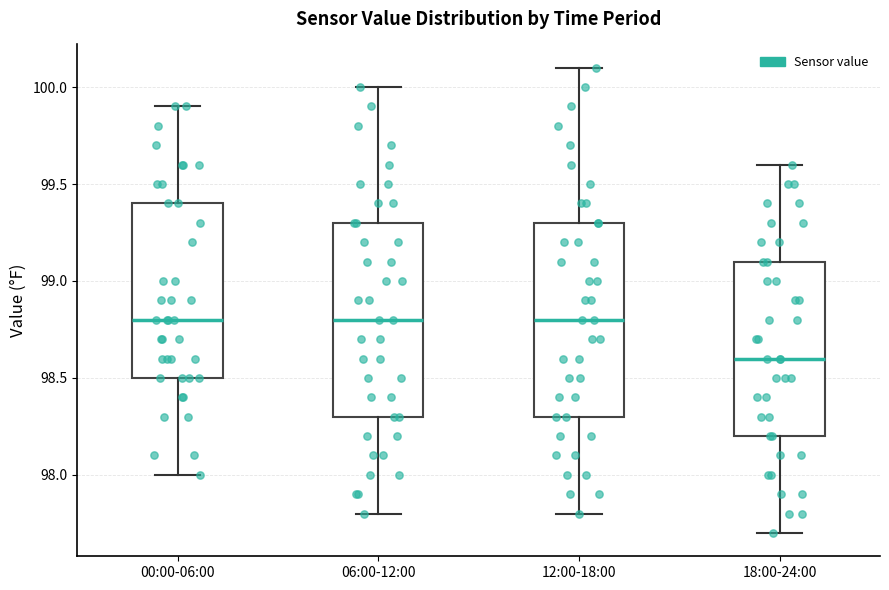

Where is the lower edge of the box for 18:00-24:00 on the y-axis? The values are not printed on the chart, so give them approximately, as read against the axis.

98.2